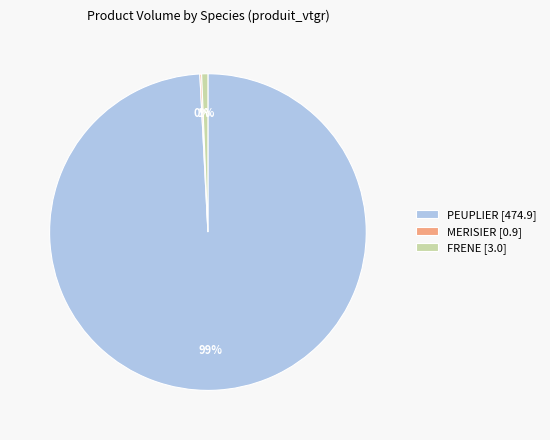

What is the largest slice in the pie chart?

PEUPLIER [474.9]